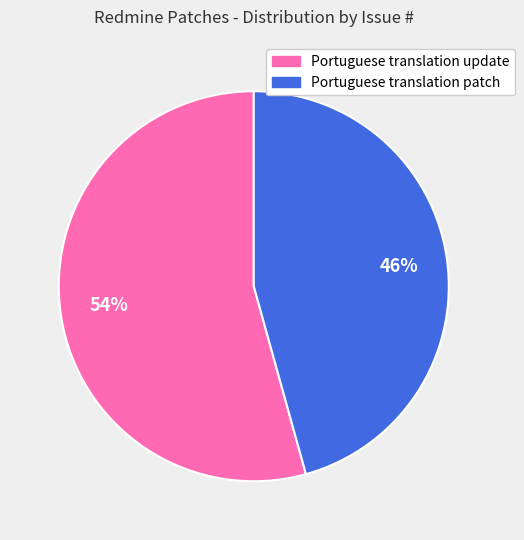

To the nearest percent, what is the average slice percentage?

50%